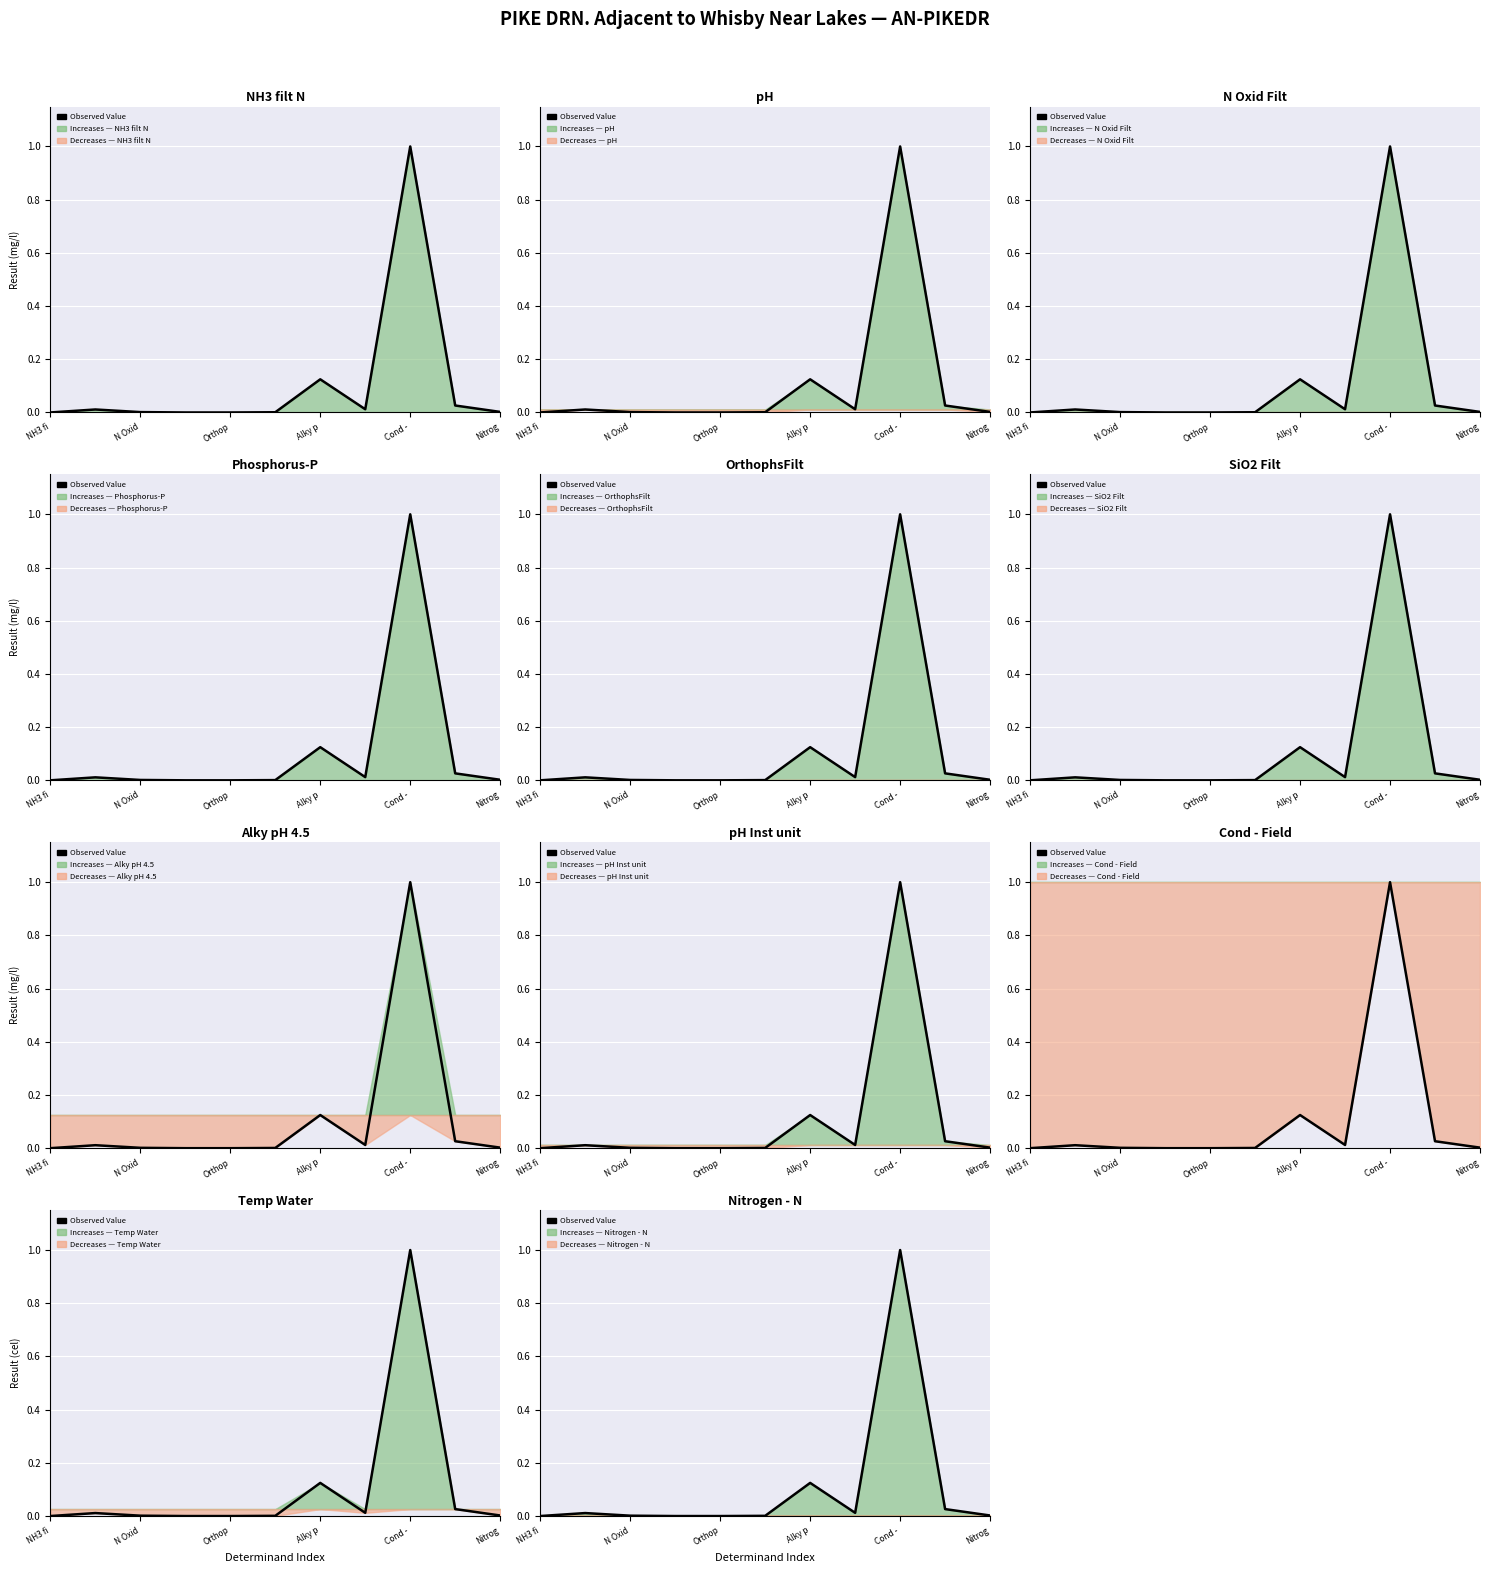

True or false: the data shows 0.0 at Orthop.

False